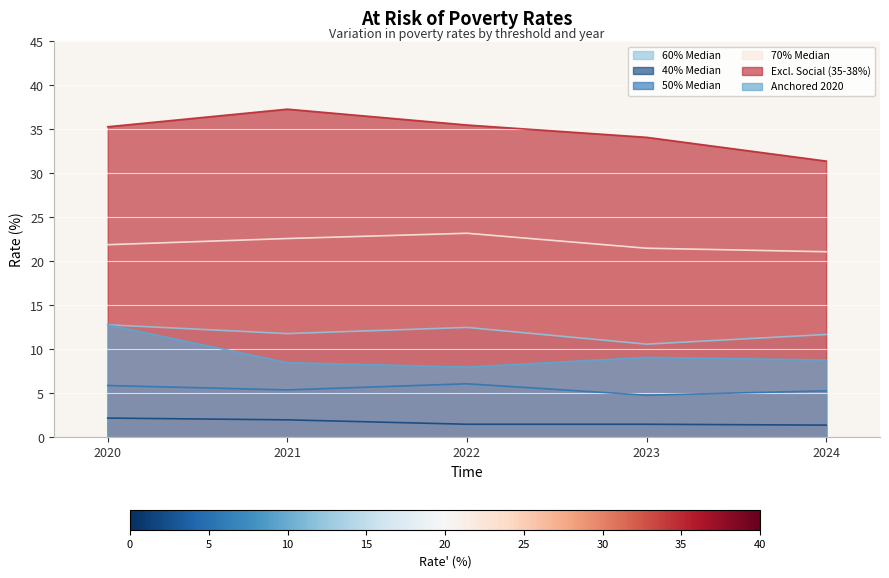

Where is the first local maximum for Anchored 2020?

2023